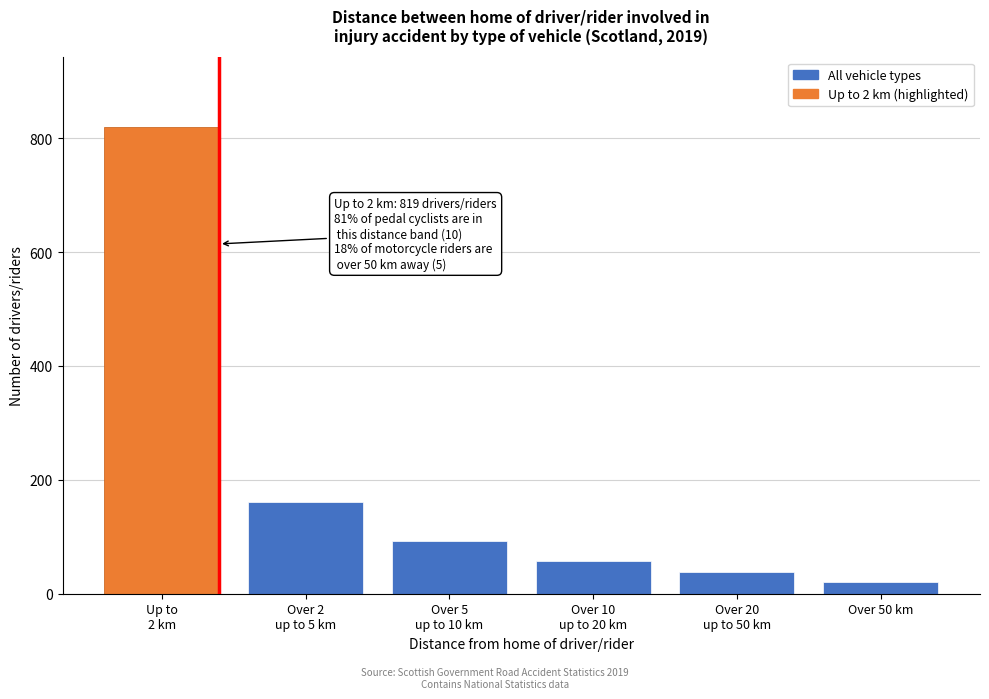

Reading left to right, list all the values displayed in this chart.

819	161	92	58	38	20